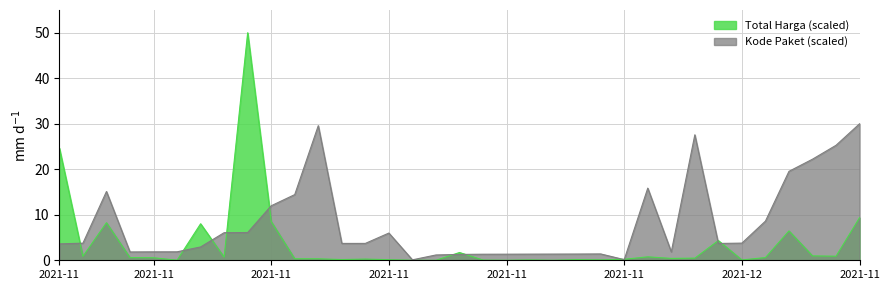

Rank the series by their maximum value, from highest to lowest.

Total Harga (scaled), Kode Paket (scaled)